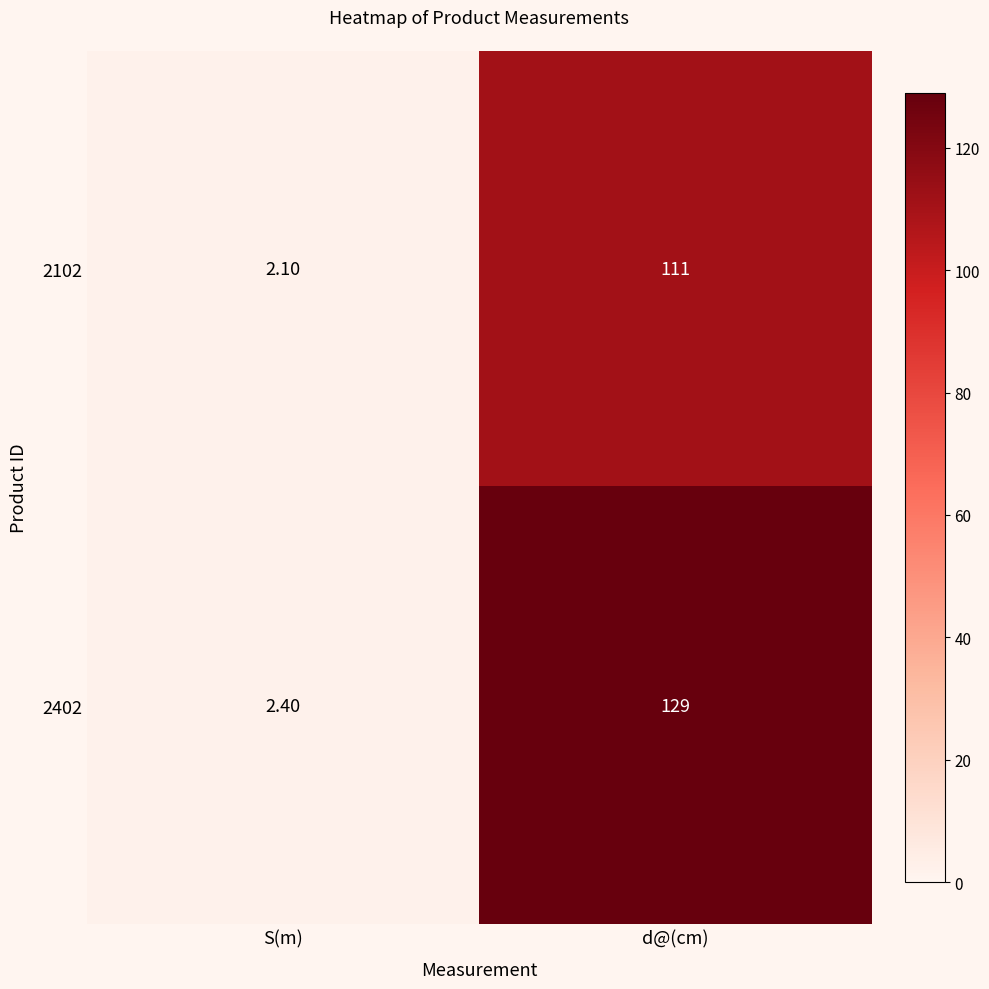

How many values in the 2402 series are below 129?

1